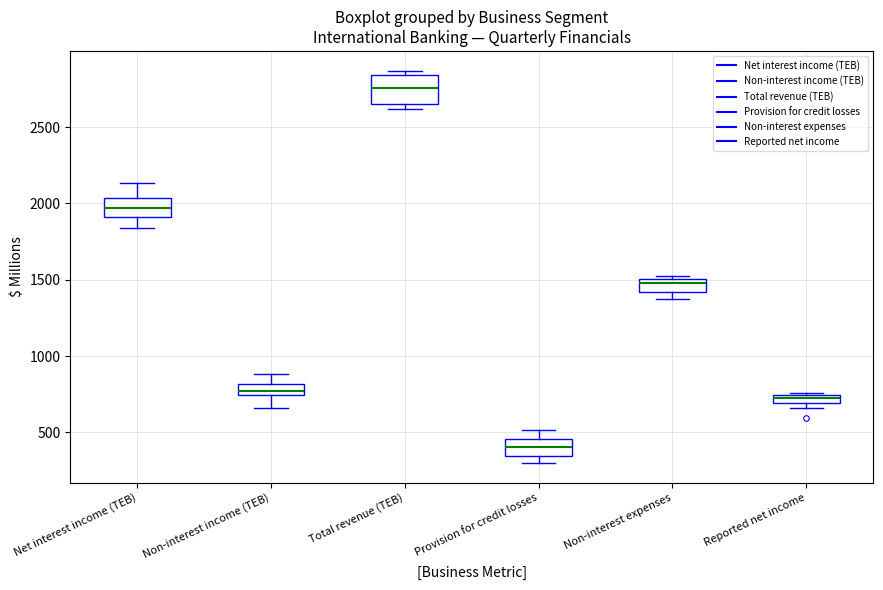

Which box is the tallest, from its lower edge to its upper edge?

Total revenue (TEB)